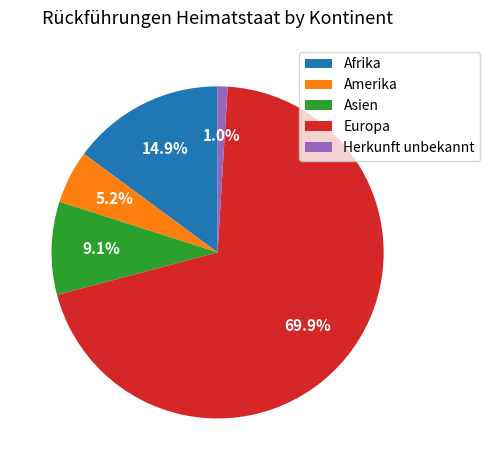

Rank the categories by value from lowest to highest.

Herkunft unbekannt, Amerika, Asien, Afrika, Europa